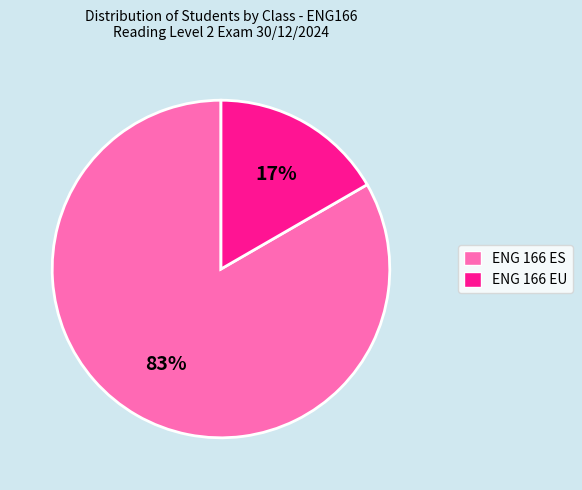

Is there any slice that represents more than half of the pie?

Yes